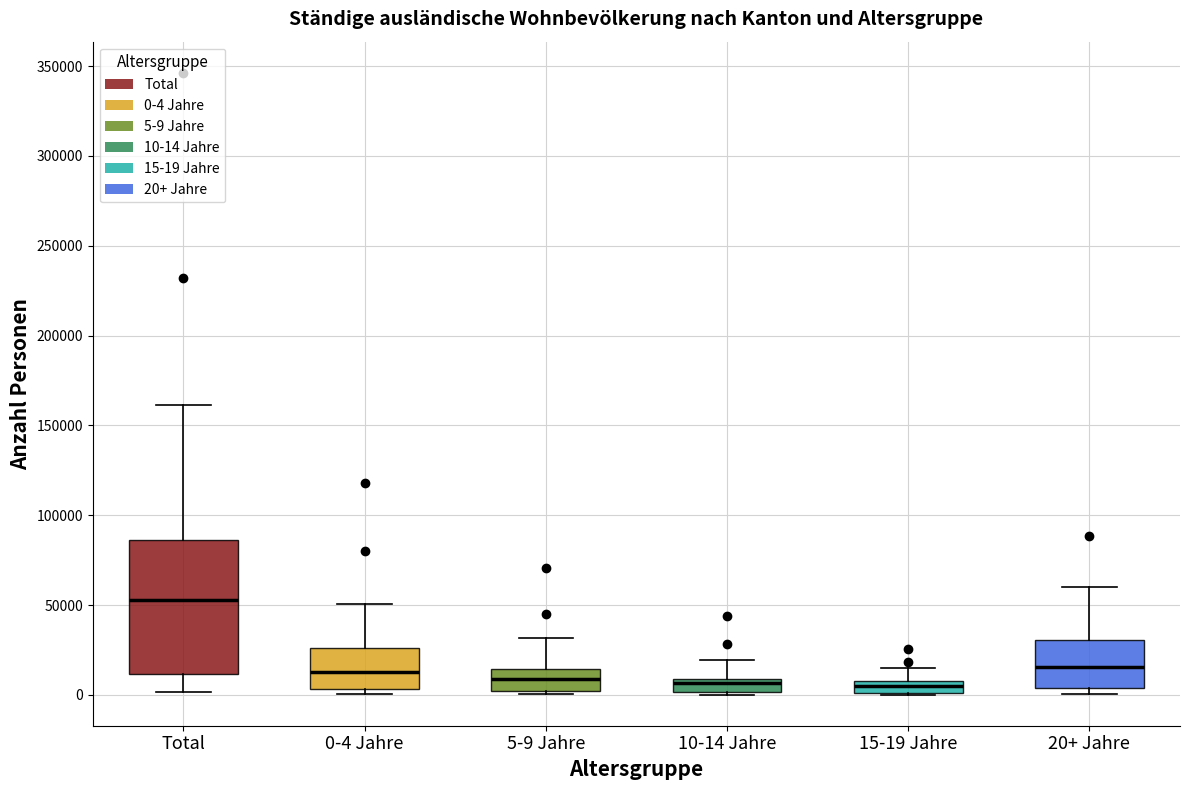

Which box's median line is the highest?

Total